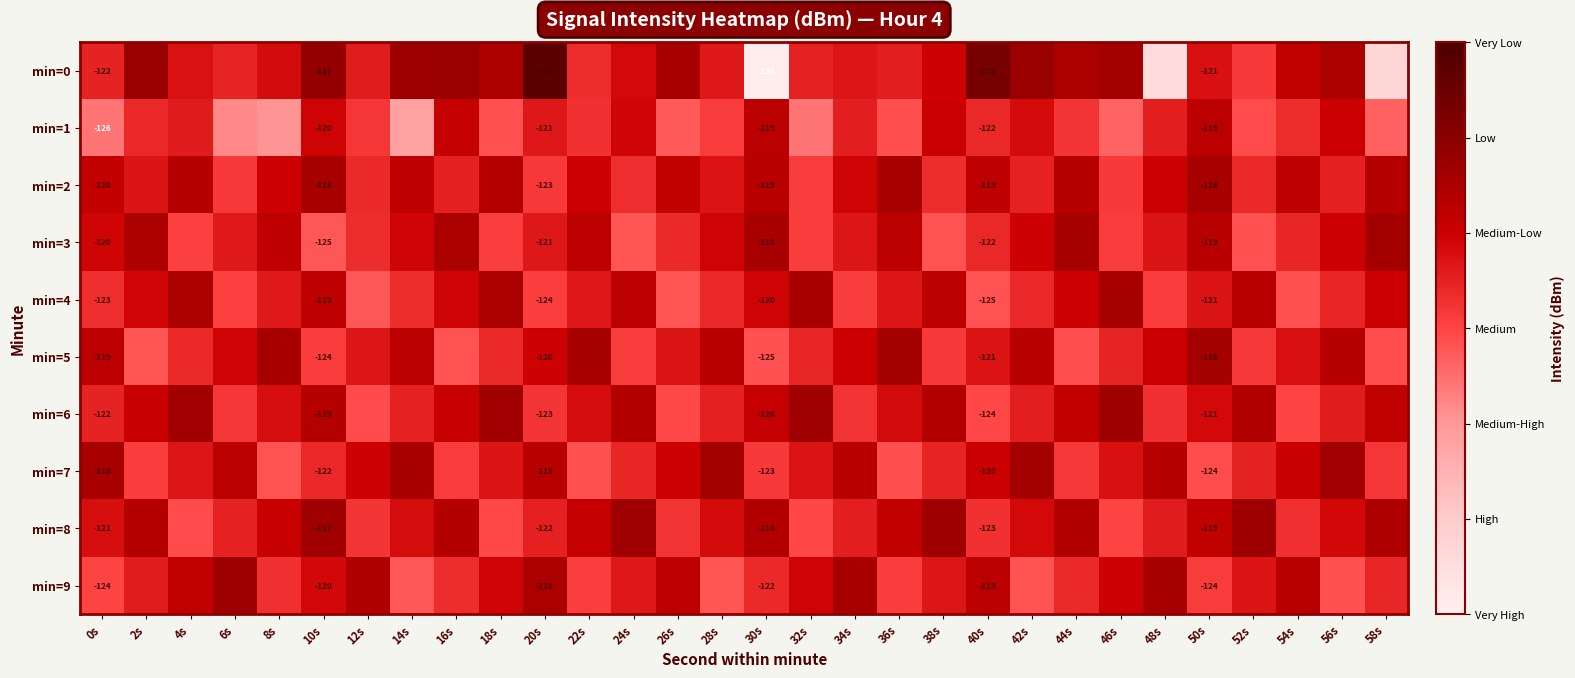

Rank the series at 30s from lowest to highest value.

min=0, min=5, min=7, min=9, min=4, min=6, min=1, min=2, min=8, min=3